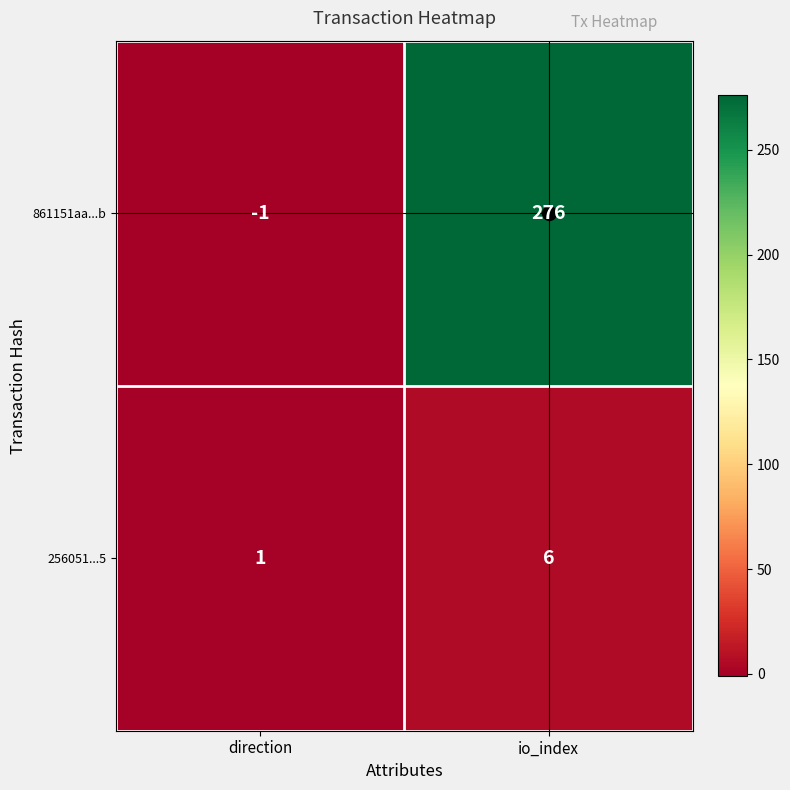

What is the difference between the 861151aa...b values at io_index and direction?

277